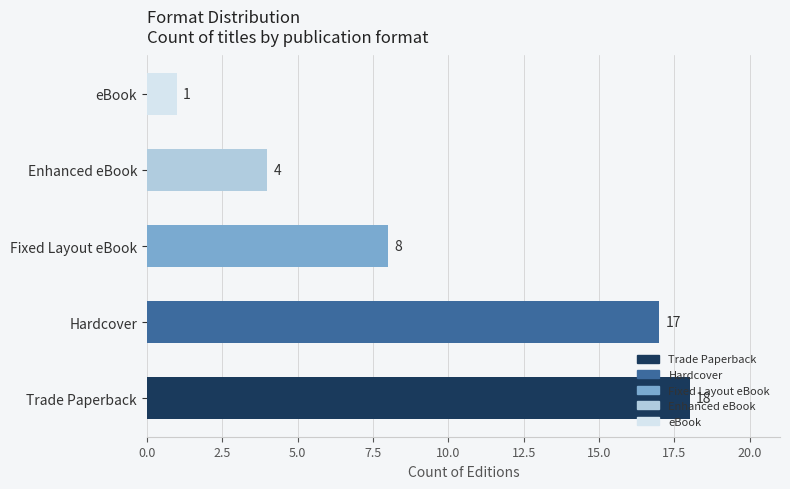

List the labels in order of value, largest first.

Trade Paperback, Hardcover, Fixed Layout eBook, Enhanced eBook, eBook